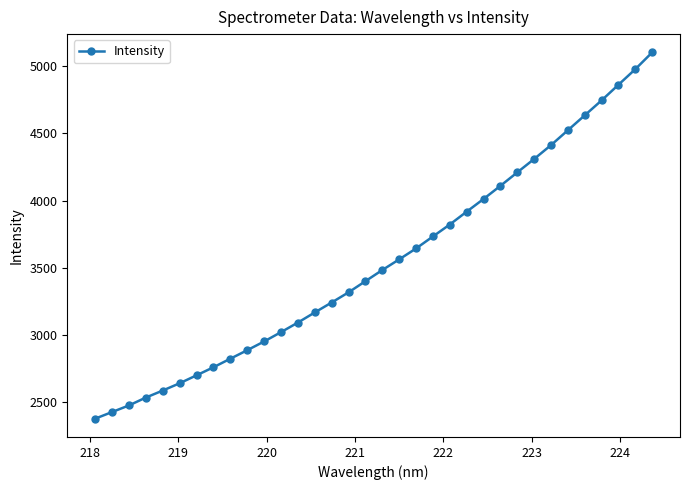

What is the value of the 13th point from the left?

3091.5